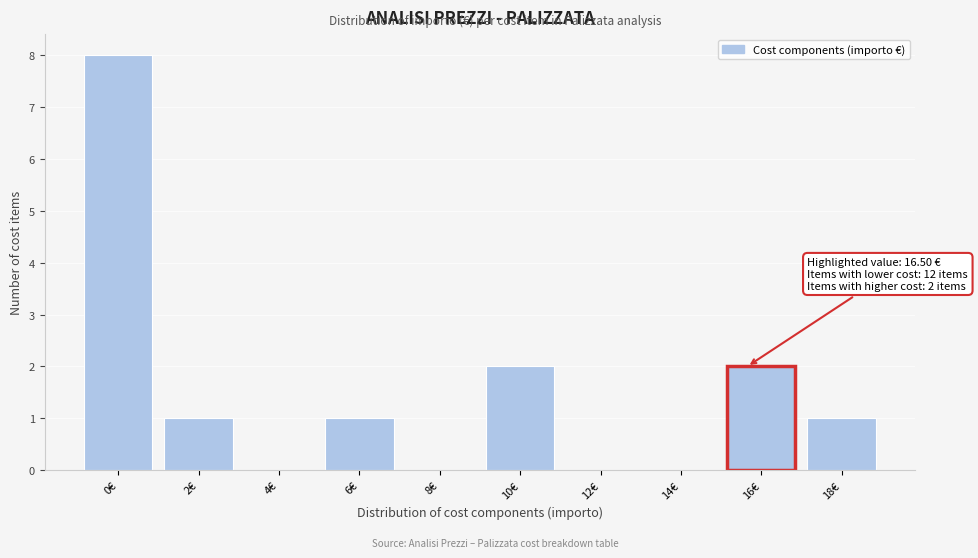

Reading left to right, what are all the values shown in this chart?

0€=8	2€=1	4€=0	6€=1	8€=0	10€=2	12€=0	14€=0	16€=2	18€=1